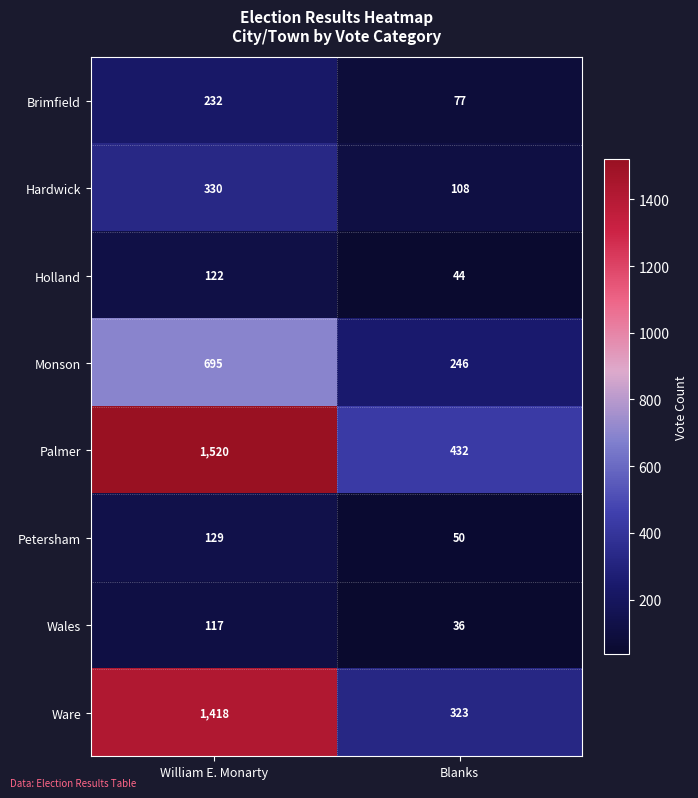

The value of Brimfield at Blanks is 101. True or false?

False